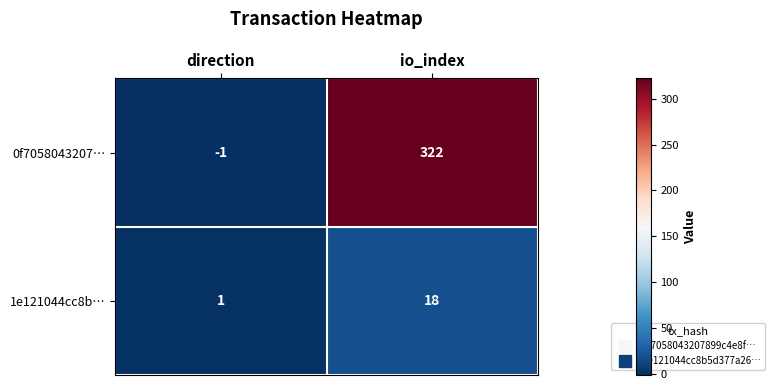

Rank the series by their average value, from highest to lowest.

0f7058043207…, 1e121044cc8b…